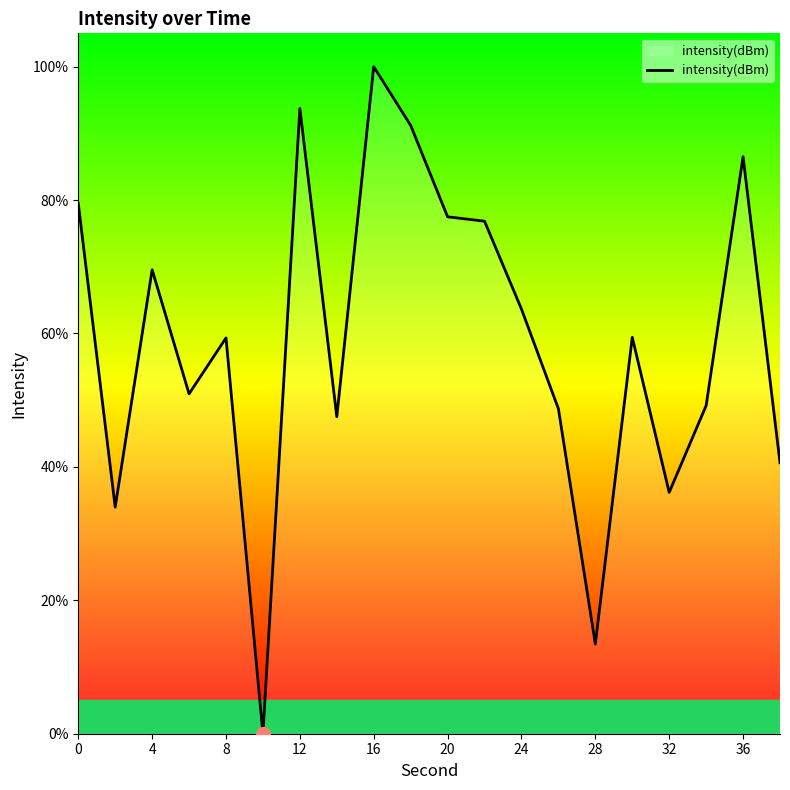

What is the difference between the maximum and minimum values?

100.0